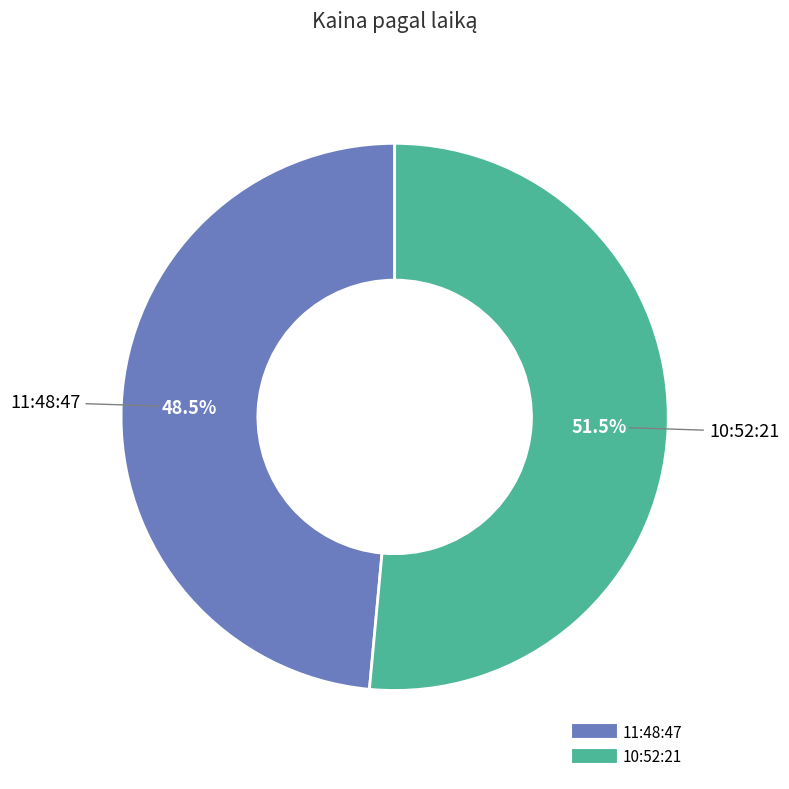

Do 10:52:21 and 11:48:47 together represent more than half of the pie?

Yes